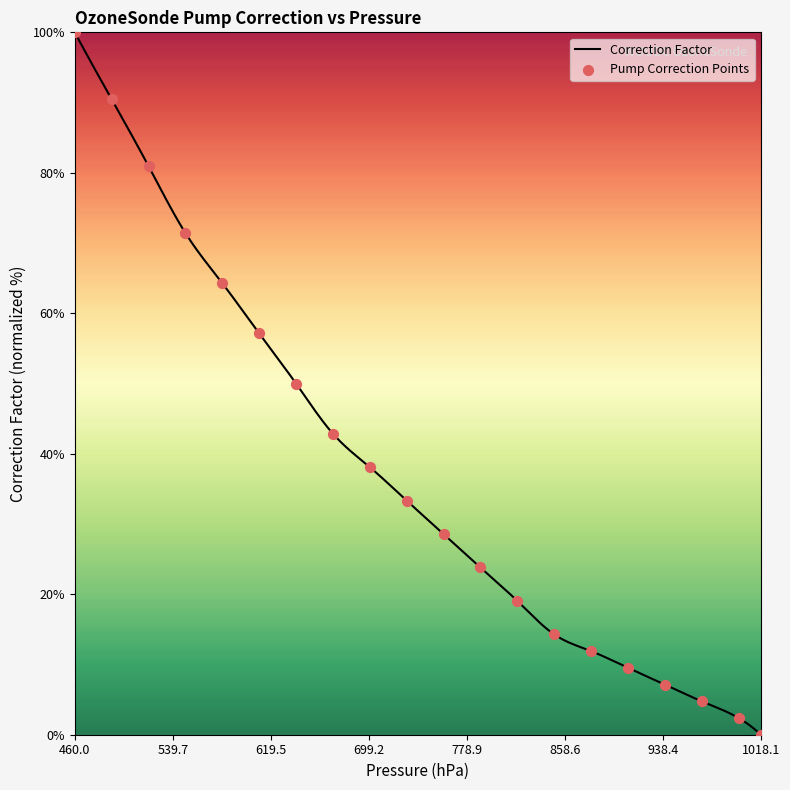

What is the change in value from 1000.0 to 970.0?

+2.4